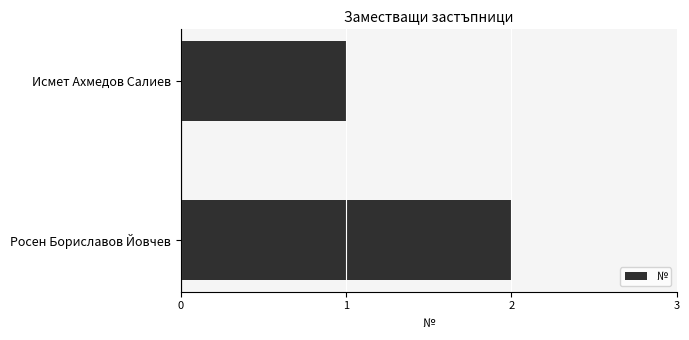

Does the chart contain stacked bars?

No